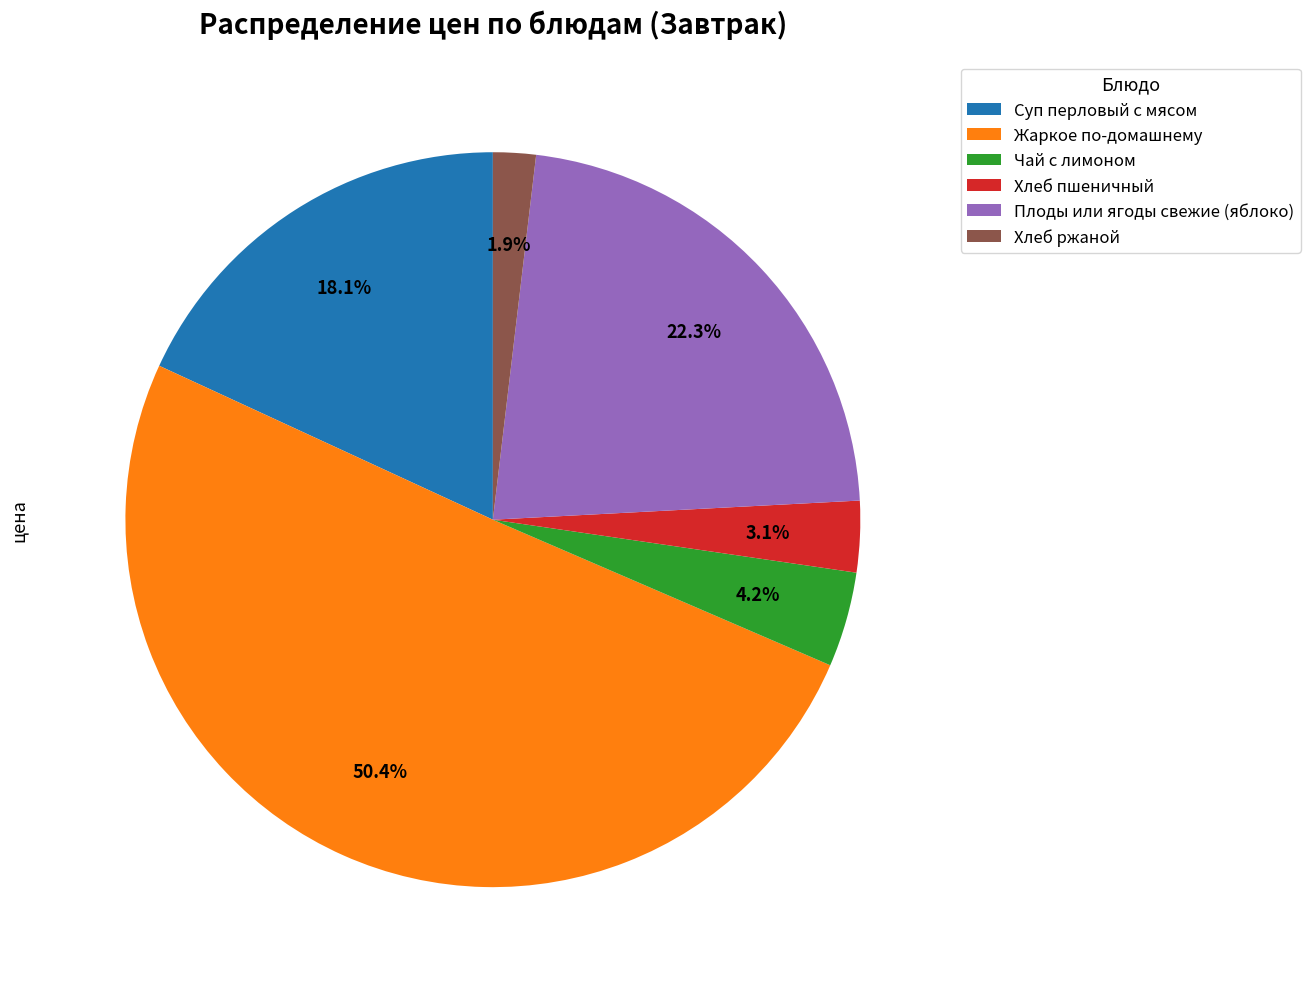

Which category accounts for the majority?

Жаркое по-домашнему